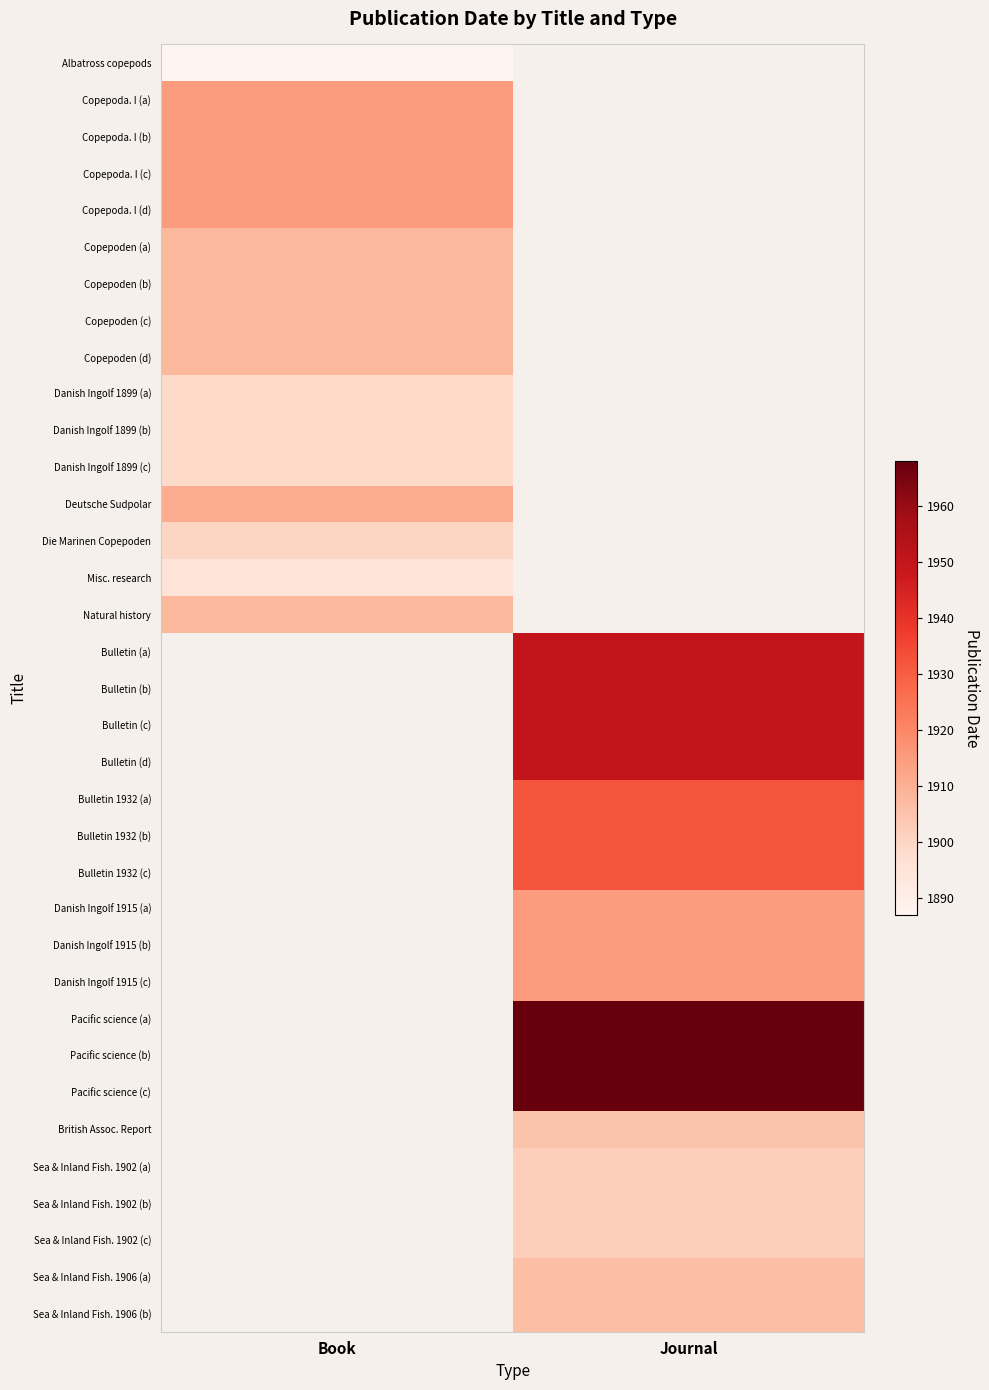

Is the value of Danish Ingolf 1915 (c) at Book greater than the value of Copepoden (b) at Journal?

No